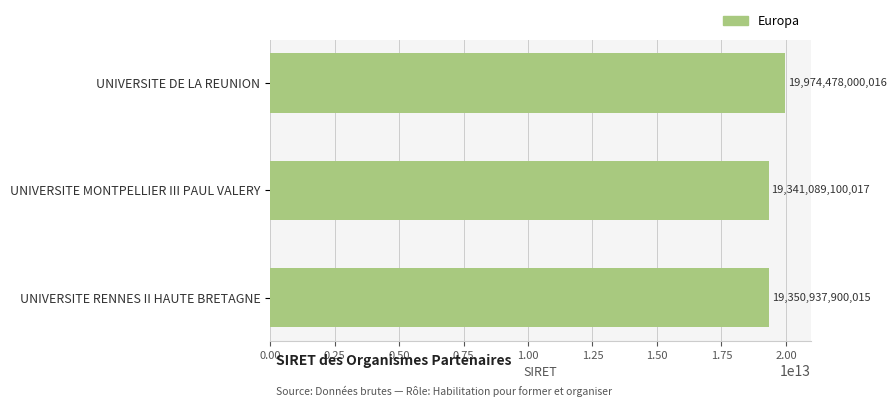

What is the greatest value displayed?

19974478000016